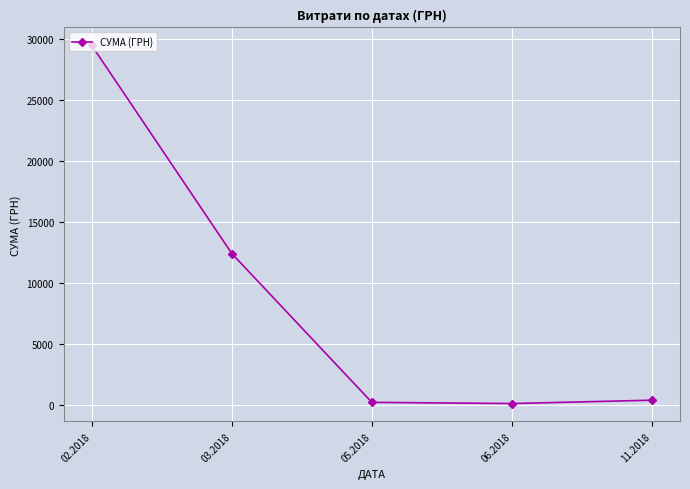

Is it true that the value at 02.2018 is 42395.7?

False